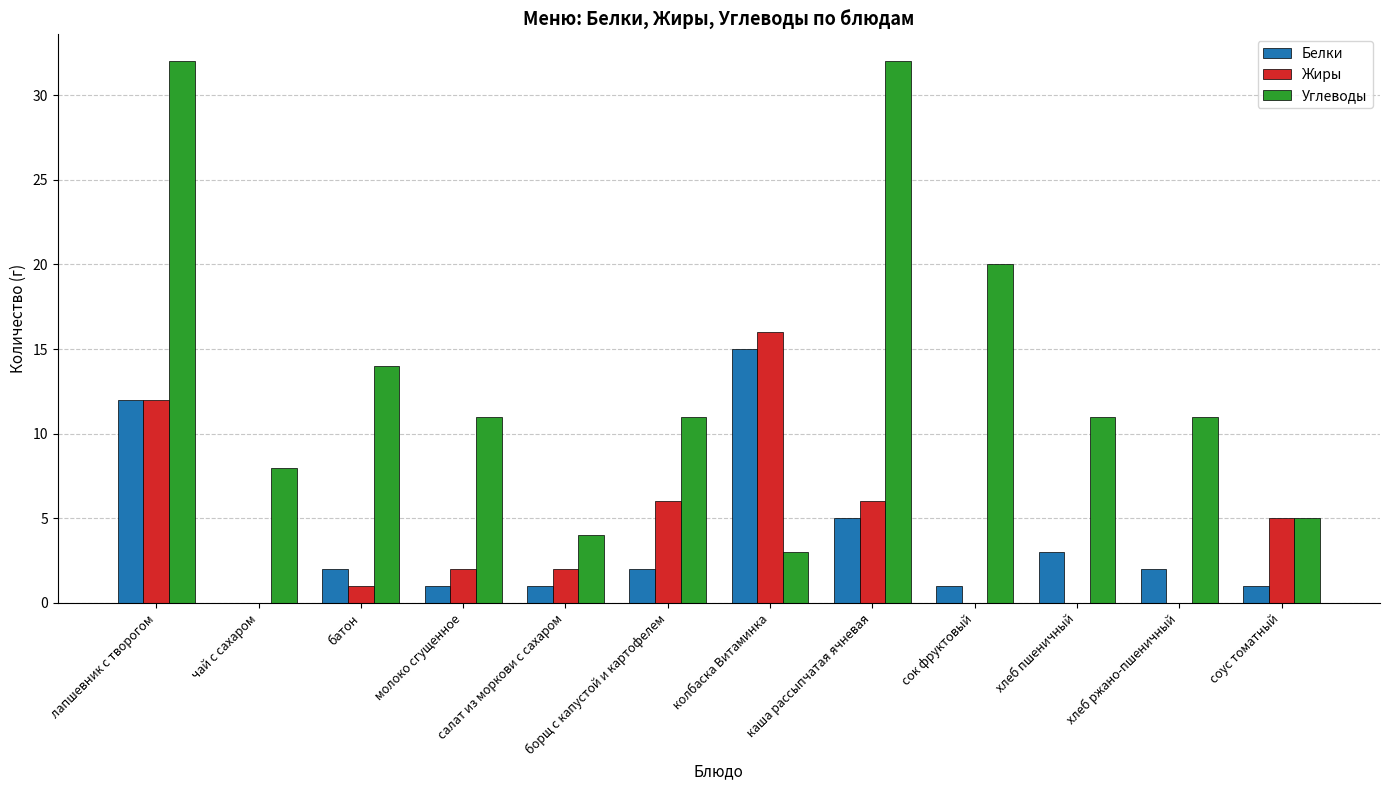

How many groups of bars are there?

12